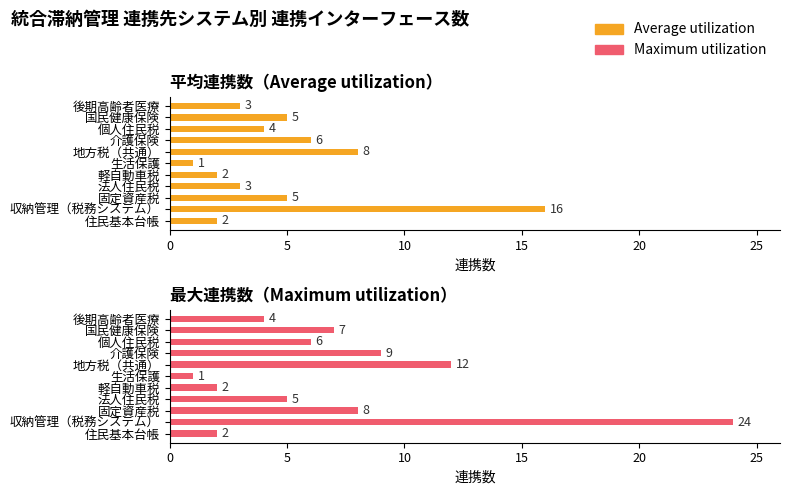

How many values in the Average utilization series exceed 4?

5